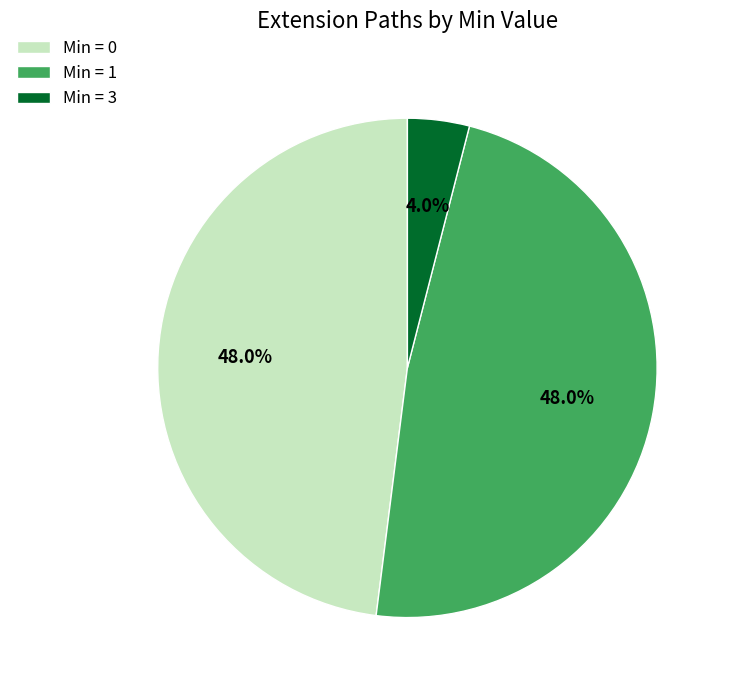

What is the smallest slice in the pie chart?

Min = 3